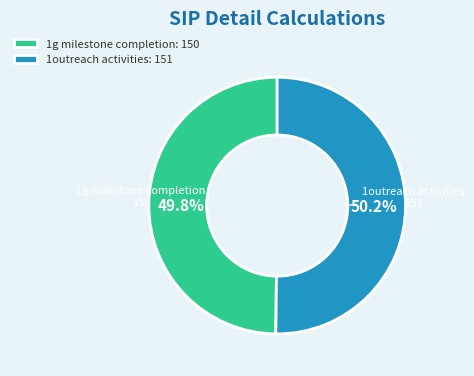

Combined, what portion of the pie is 1g milestone completion and 1outreach activities?

100.0%